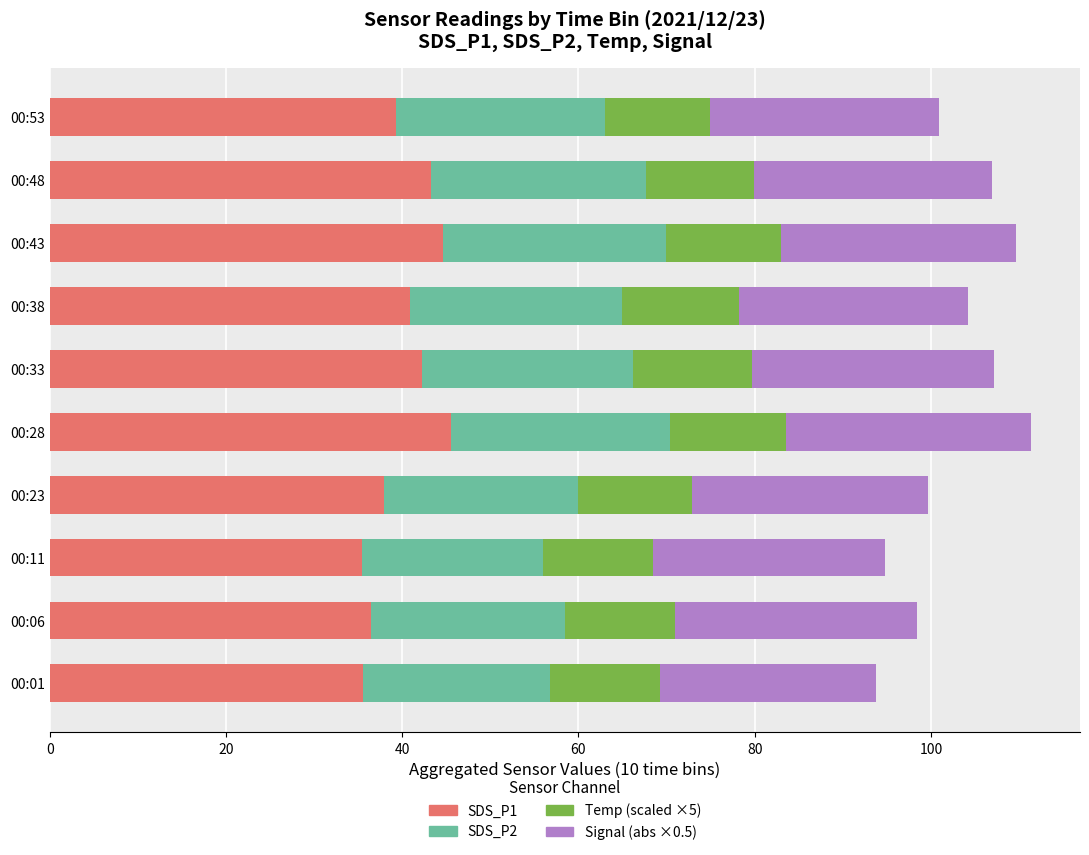

What is the total value across all series at 00:48?

107.0